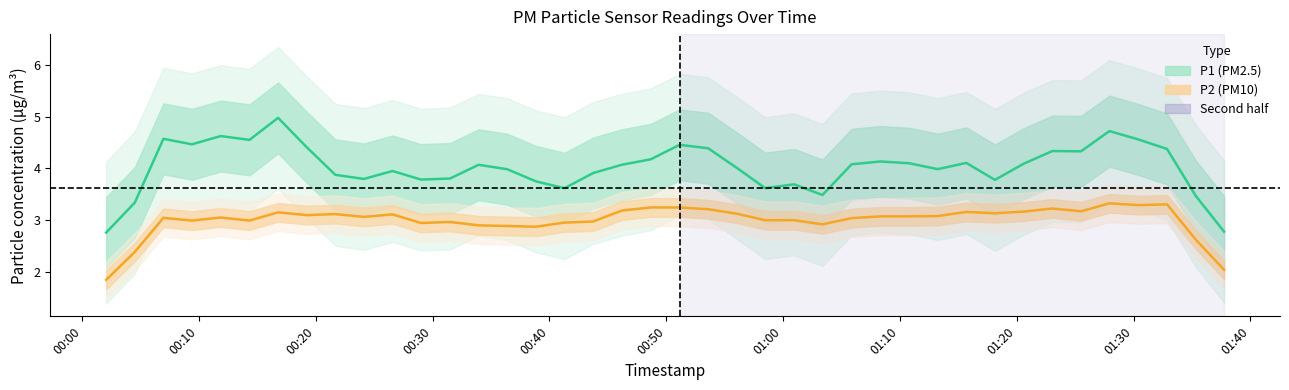

True or false: P1 (PM2.5) and P2 (PM10) intersect in this chart.

False